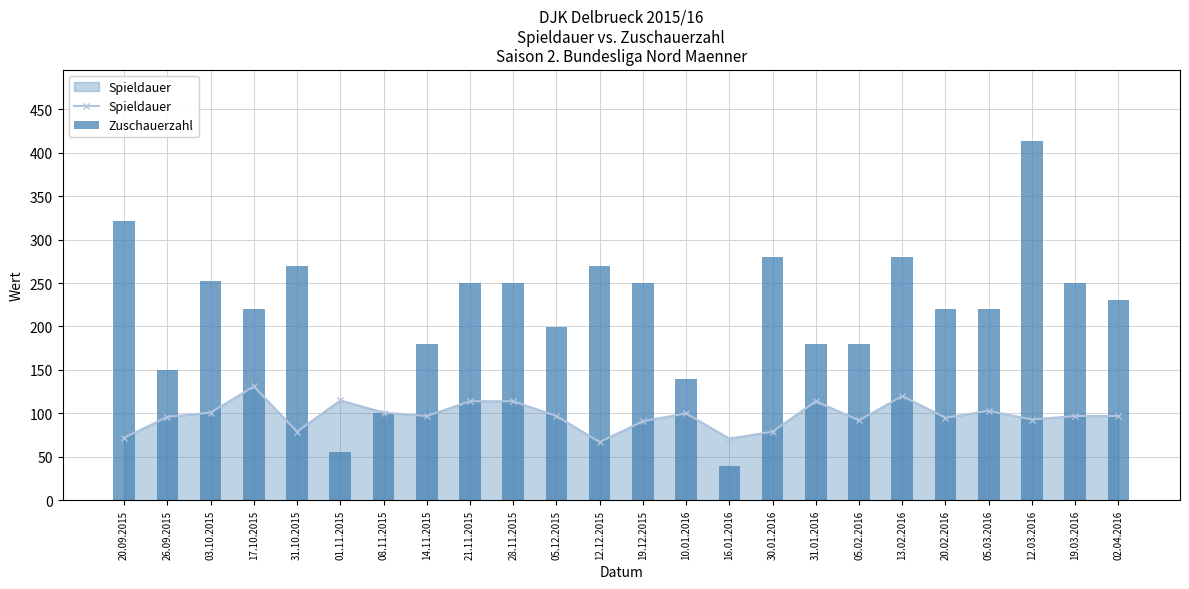

What value does the Spieldauer series have at 10.01.2016, to the nearest 5?

100